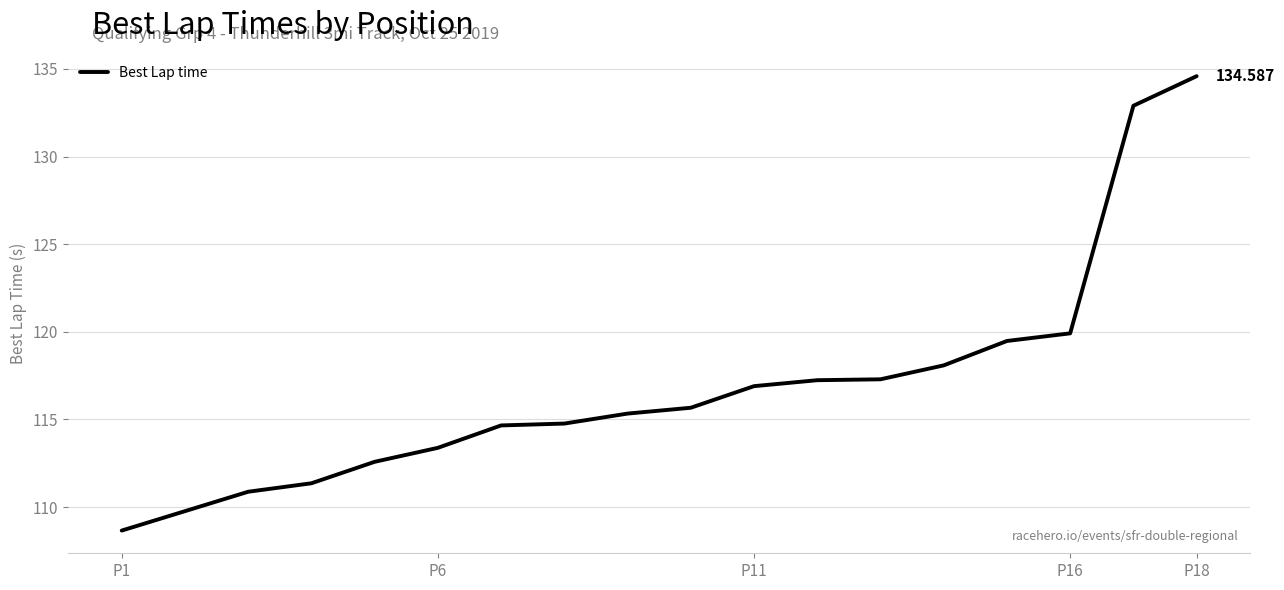

How many lines are shown in the chart?

1